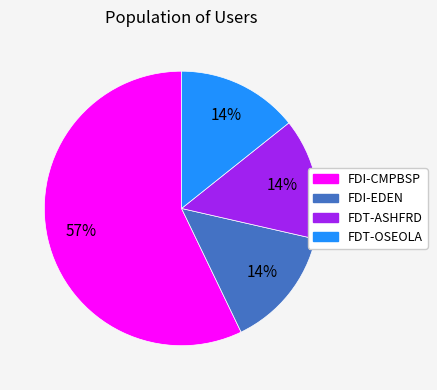

Which category accounts for the majority?

FDI-CMPBSP